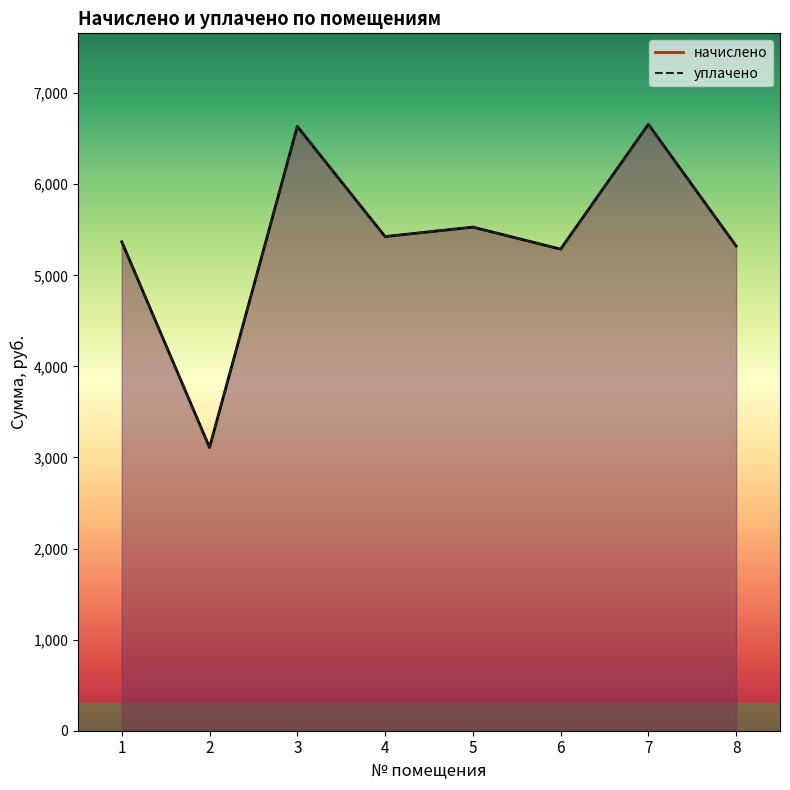

In уплачено, how many points are higher than both neighbors (excluding endpoints)?

3